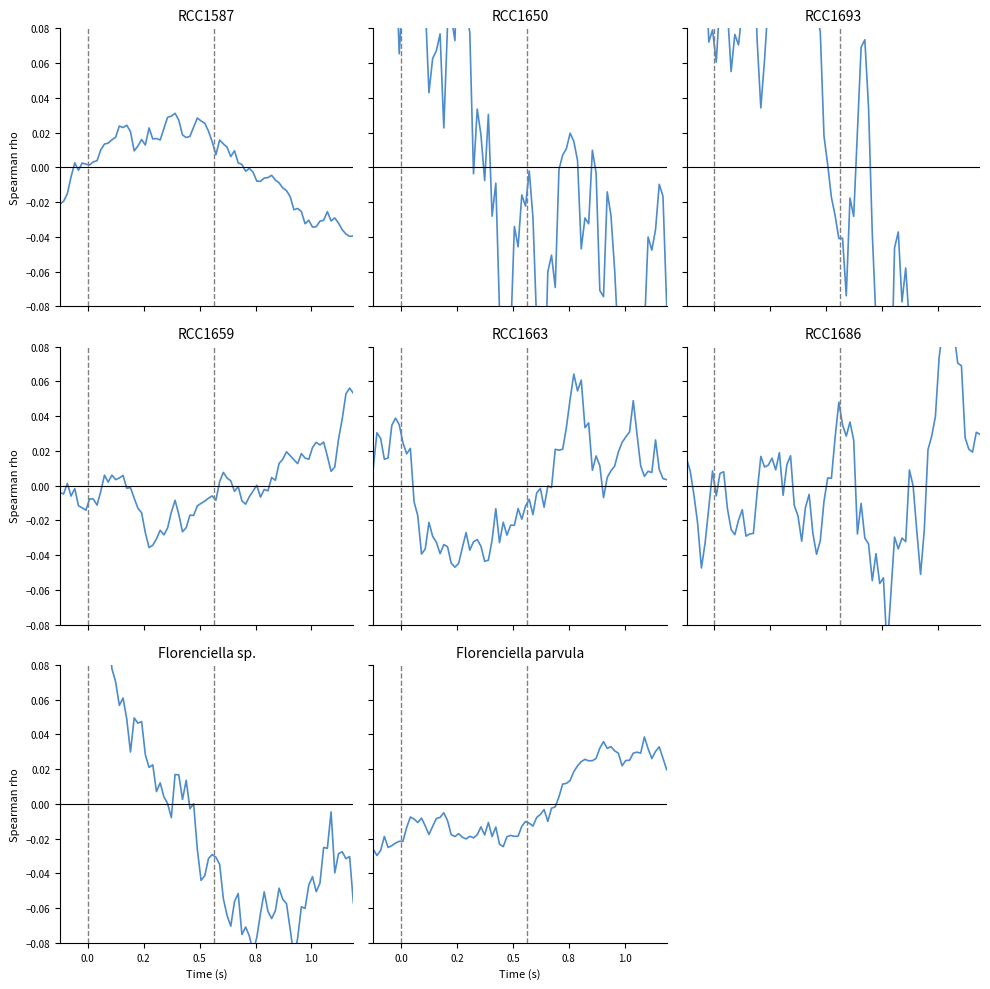

What is the difference between the highest and lowest values at 0?

1